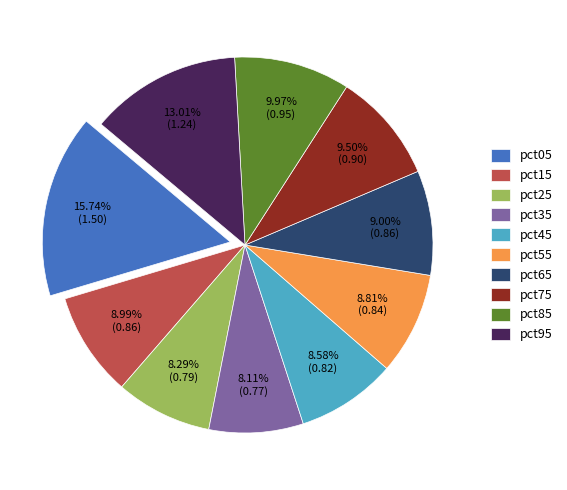

Which category has the biggest portion of the pie?

pct05